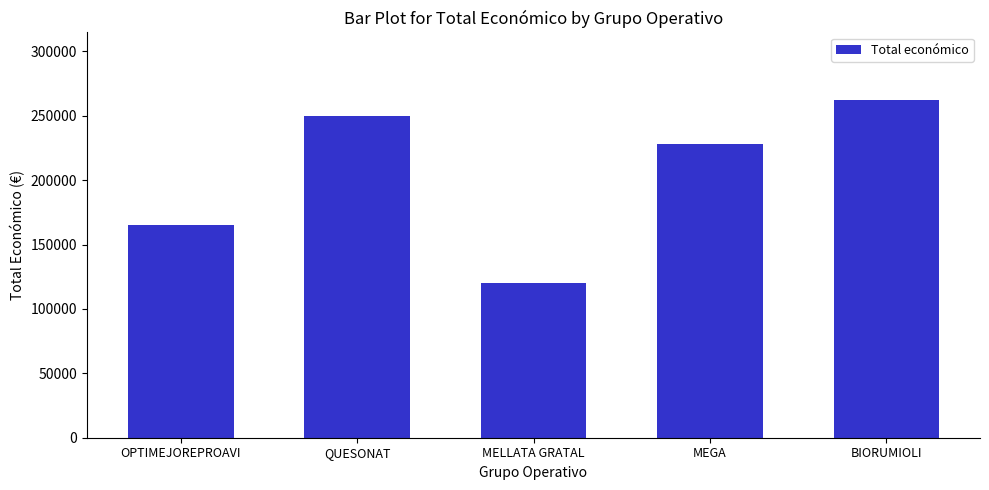

How many bars are there in total?

5